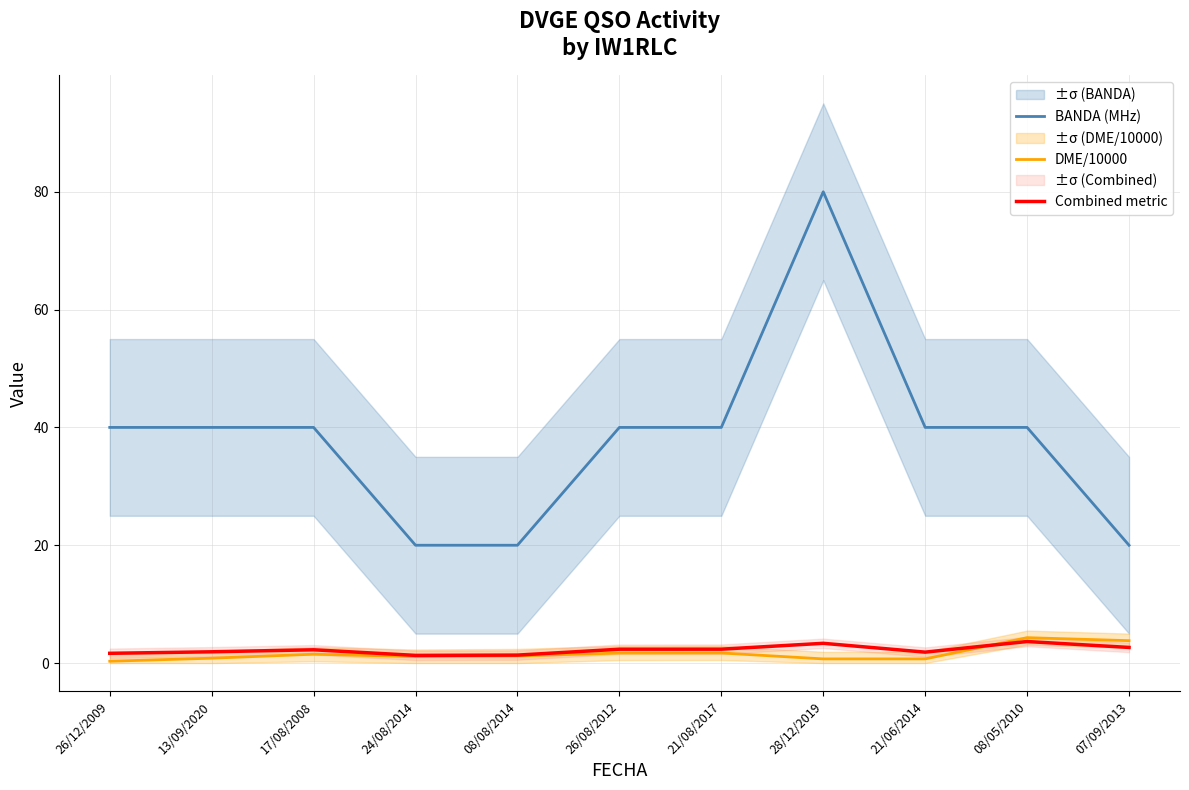

Reading left to right, extract all data points from this chart.

BANDA (MHz): 40.0	40.0	40.0	20.0	20.0	40.0	40.0	80.0	40.0	40.0	20.0
DME/10000: 0.3	0.8	1.5	1.1	1.2	1.7	1.7	0.7	0.7	4.3	3.8
Combined metric: 1.7	1.9	2.3	1.3	1.4	2.4	2.4	3.4	1.9	3.7	2.7